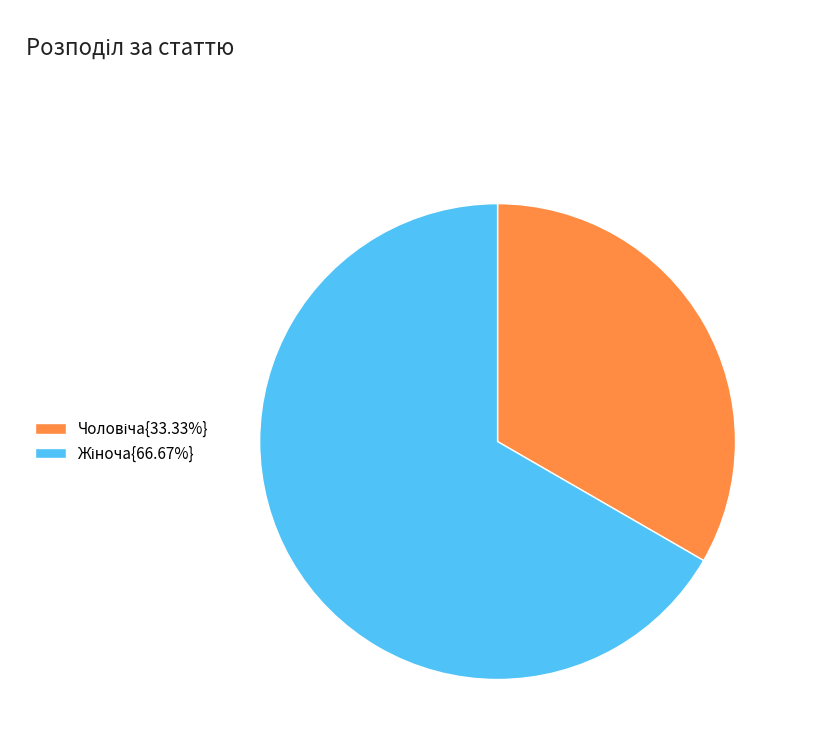

Is there any slice that represents more than half of the pie?

Yes